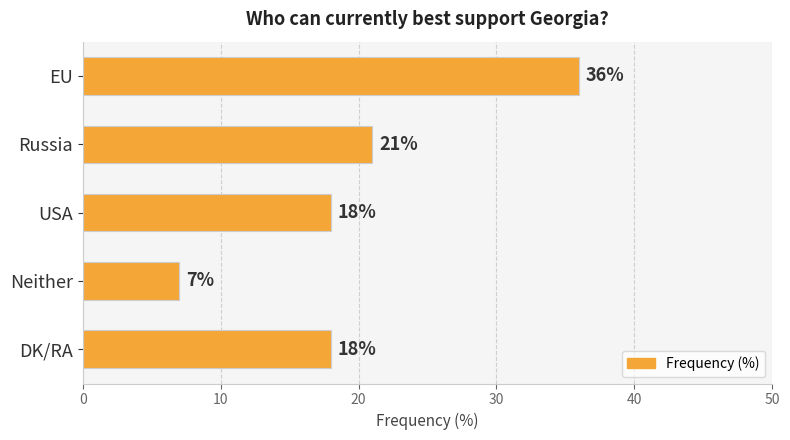

The chart shows a value of 5 at DK/RA. True or false?

False